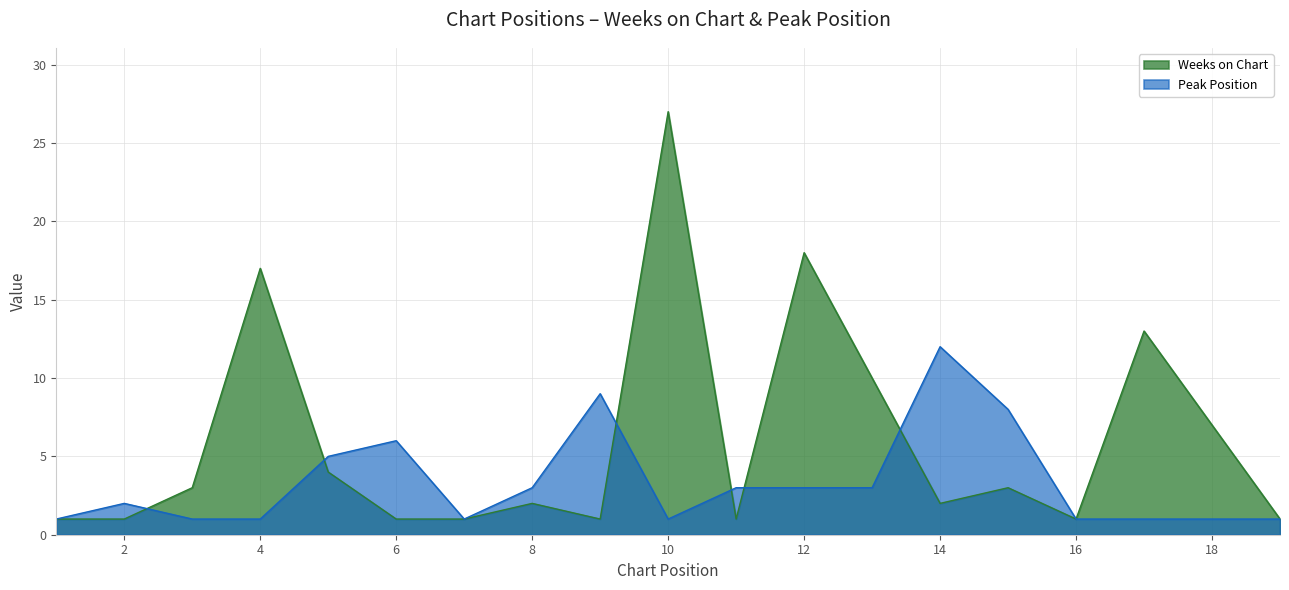

Which label corresponds to the largest value in the chart?

10